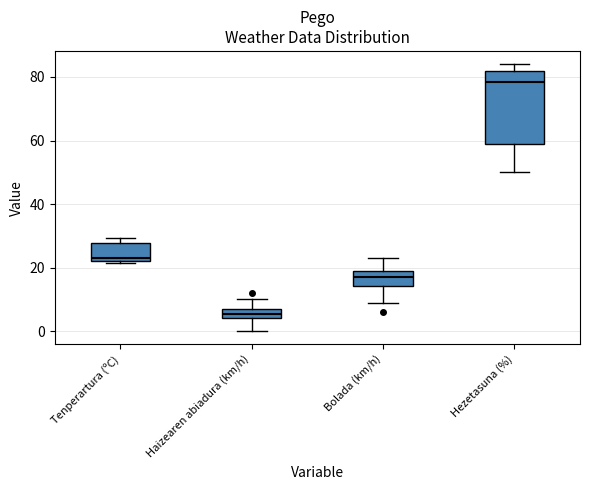

Which box is the tallest, from its lower edge to its upper edge?

Hezetasuna (%)